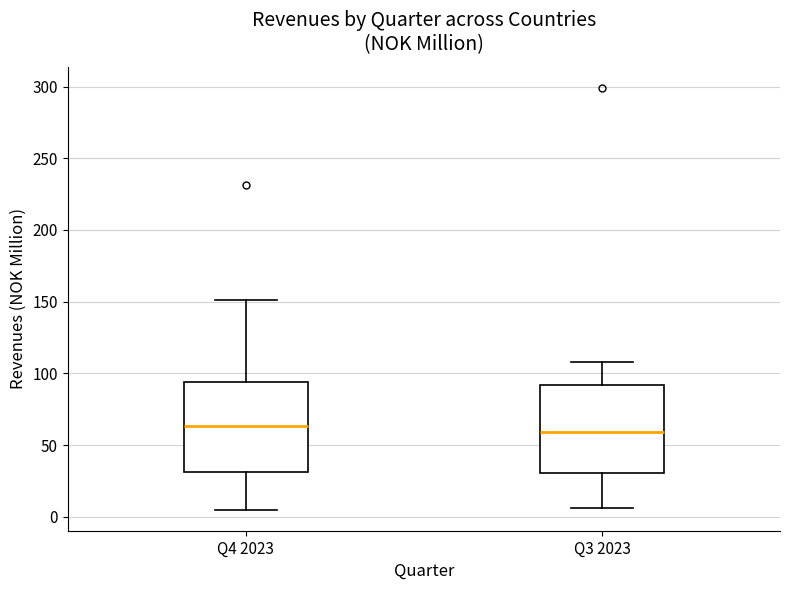

Reading left to right, transcribe this box plot: for each box, give where its median line is, the range the box spans, and where its two whiskers end, as read against the y-axis. The values are not printed on the chart, so give them approximately, as read against the axis.

Q4 2023: median 65, box 30 to 95, whiskers 5 to 150
Q3 2023: median 60, box 30 to 90, whiskers 5 to 110